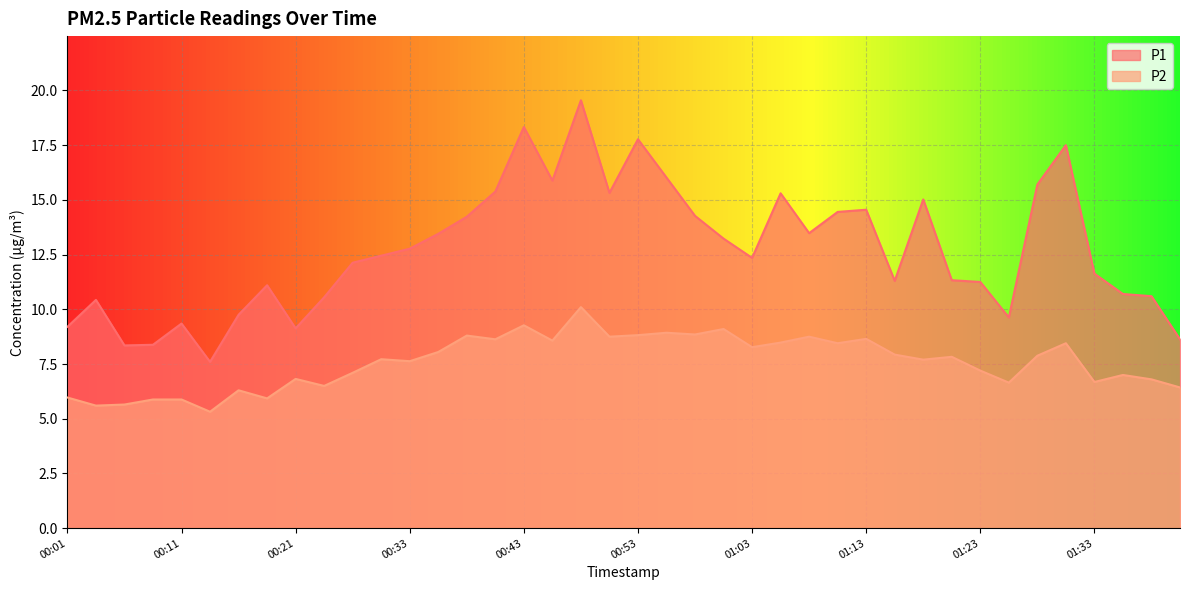

What is the value of the P2 point at the 21st from the left?

8.8